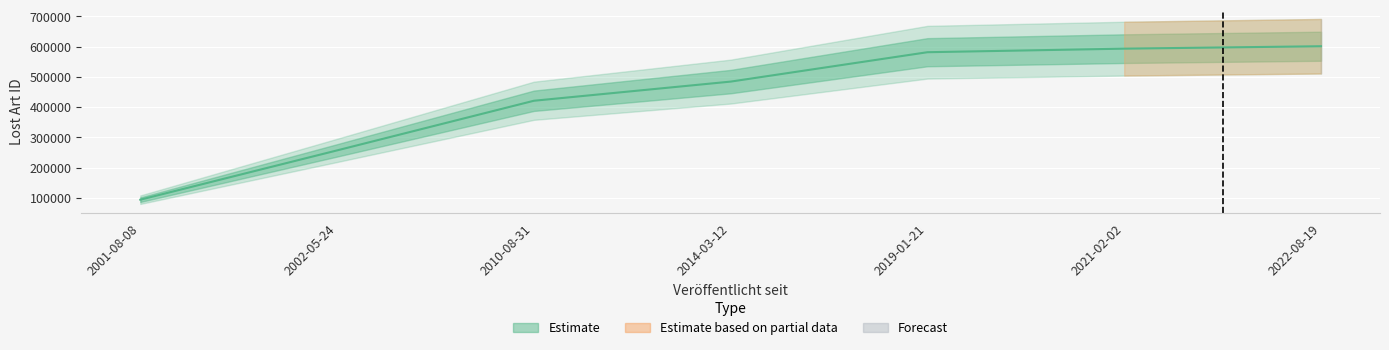

What is the value of the 7th point from the left?

601357